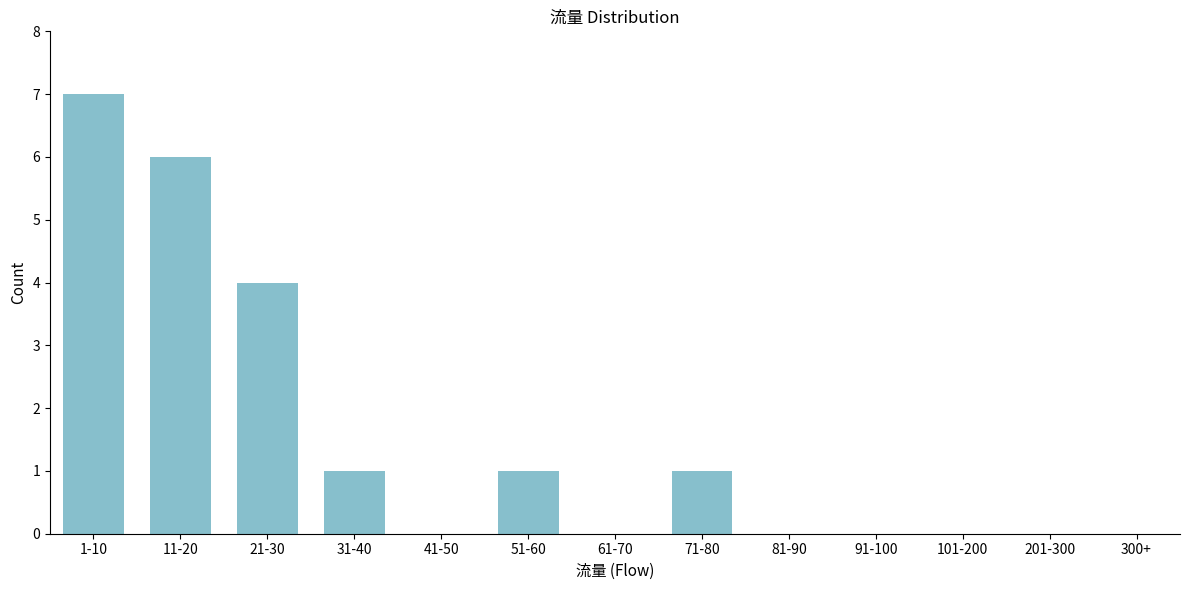

Reading left to right, extract all data points from this chart.

1-10=7	11-20=6	21-30=4	31-40=1	41-50=0	51-60=1	61-70=0	71-80=1	81-90=0	91-100=0	101-200=0	201-300=0	300+=0